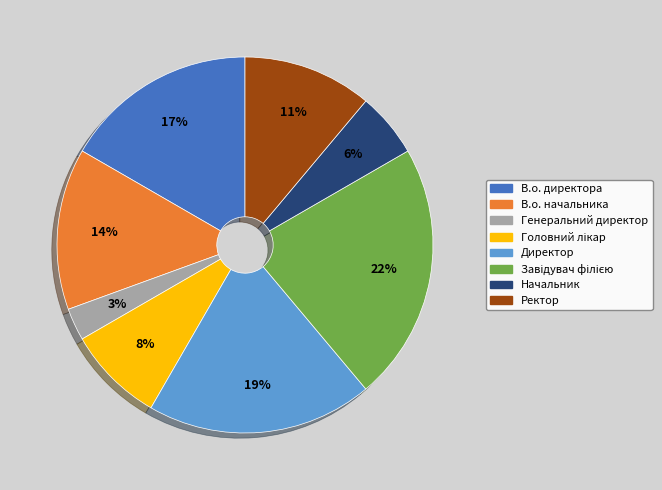

To the nearest percent, what is the average slice percentage?

12%